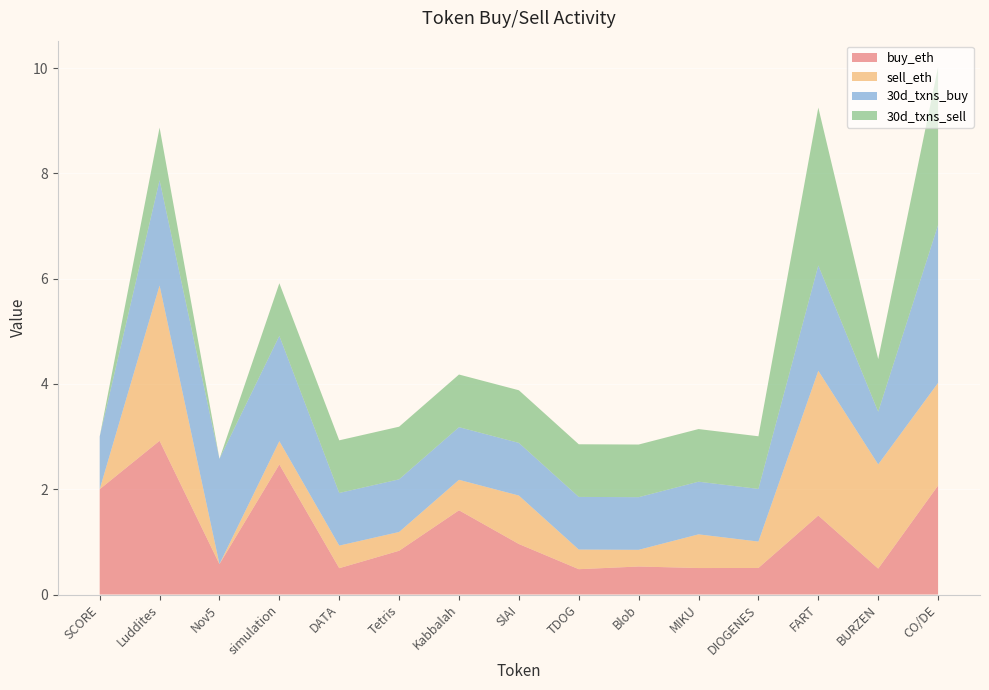

Reading left to right, extract all data points from this chart.

buy_eth: 2.0	2.9	0.6	2.5	0.5	0.8	1.6	1.0	0.5	0.5	0.5	0.5	1.5	0.5	2.1
sell_eth: 0.0	3.0	0.0	0.4	0.4	0.4	0.6	0.9	0.4	0.3	0.6	0.5	2.8	2.0	1.9
30d_txns_buy: 1.0	2.0	2.0	2.0	1.0	1.0	1.0	1.0	1.0	1.0	1.0	1.0	2.0	1.0	3.0
30d_txns_sell: 0.0	1.0	0.0	1.0	1.0	1.0	1.0	1.0	1.0	1.0	1.0	1.0	3.0	1.0	3.0